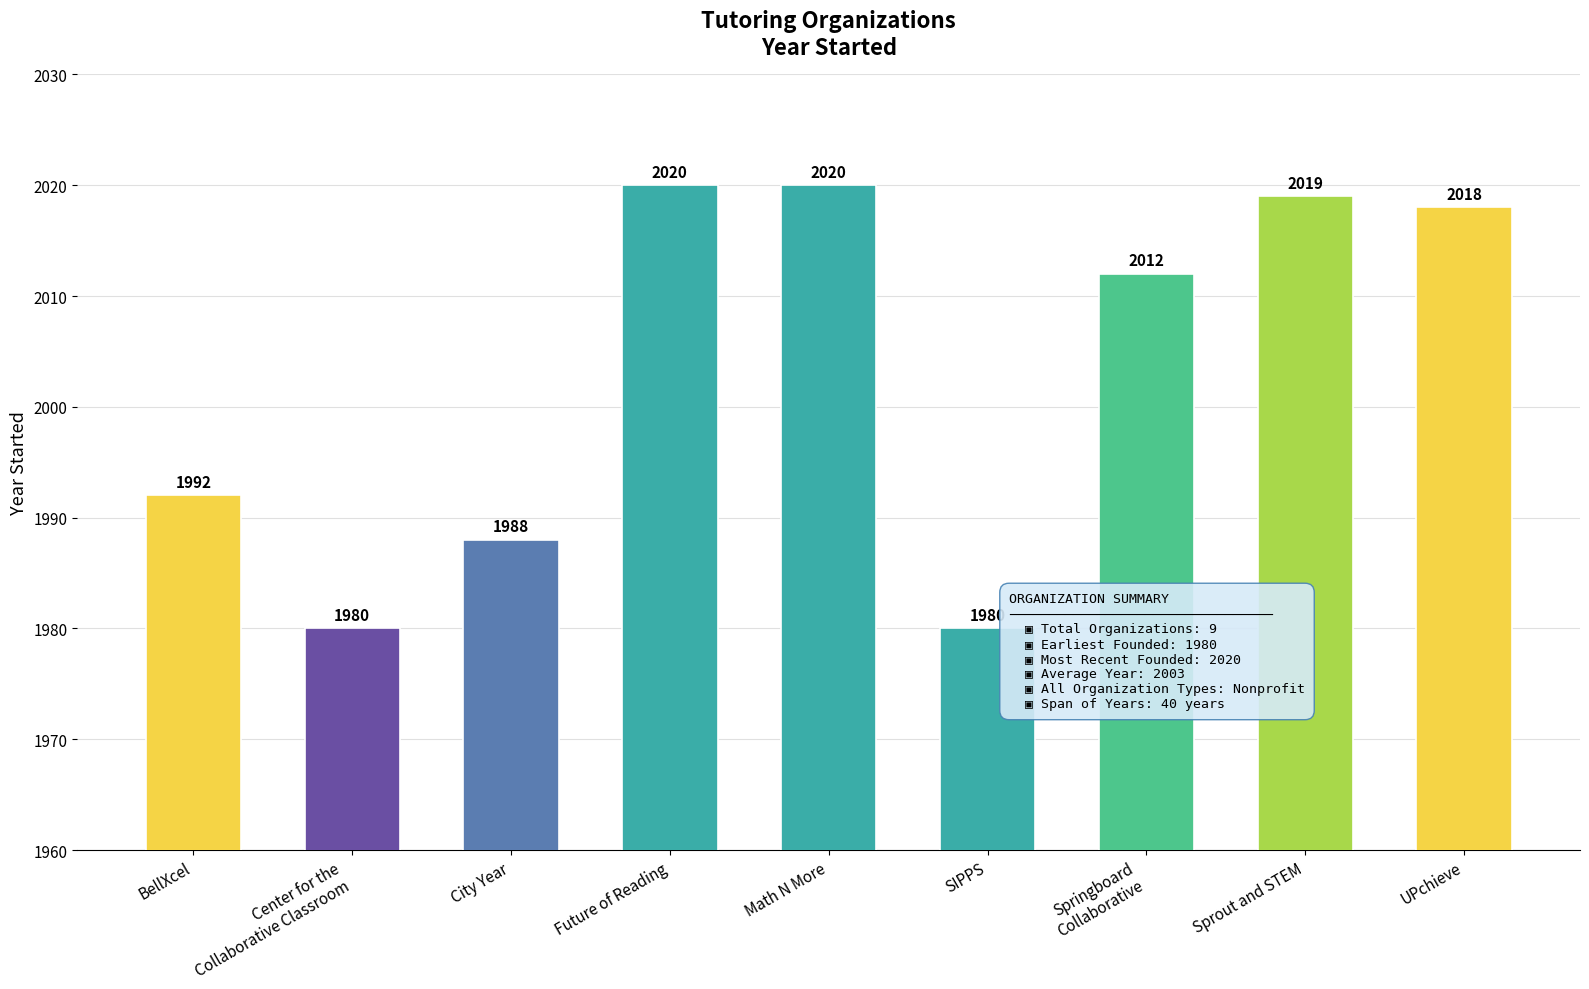

Reading left to right, what are all the values shown in this chart?

BellXcel=1992	Center for the
Collaborative Classroom=1980	City Year=1988	Future of Reading=2020	Math N More=2020	SIPPS=1980	Springboard
Collaborative=2012	Sprout and STEM=2019	UPchieve=2018